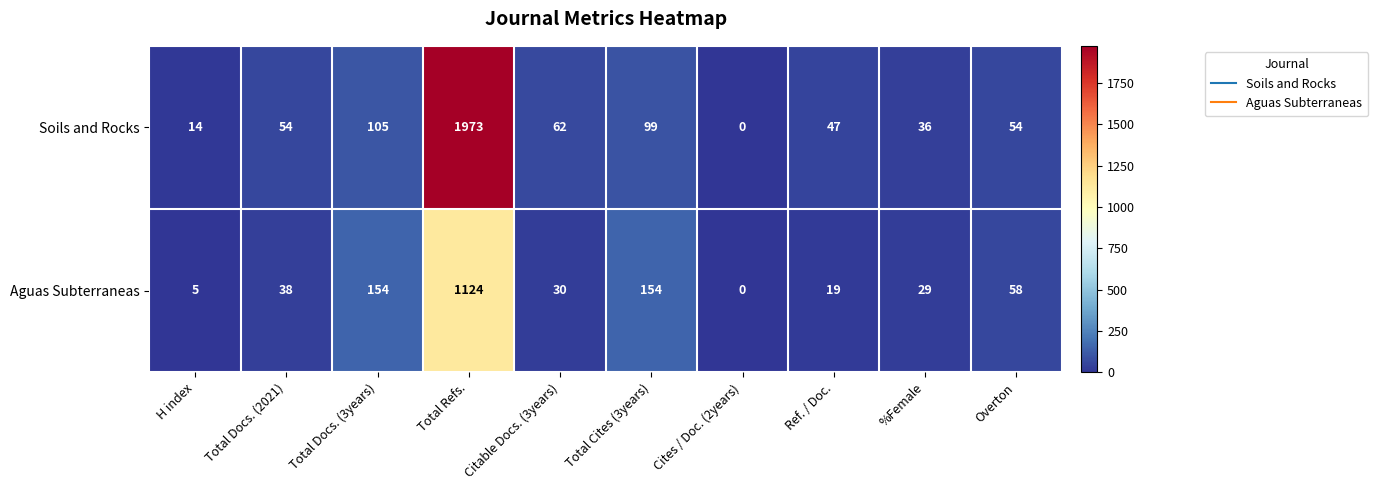

At Citable Docs. (3years), list the series in order from smallest to largest.

Aguas Subterraneas, Soils and Rocks